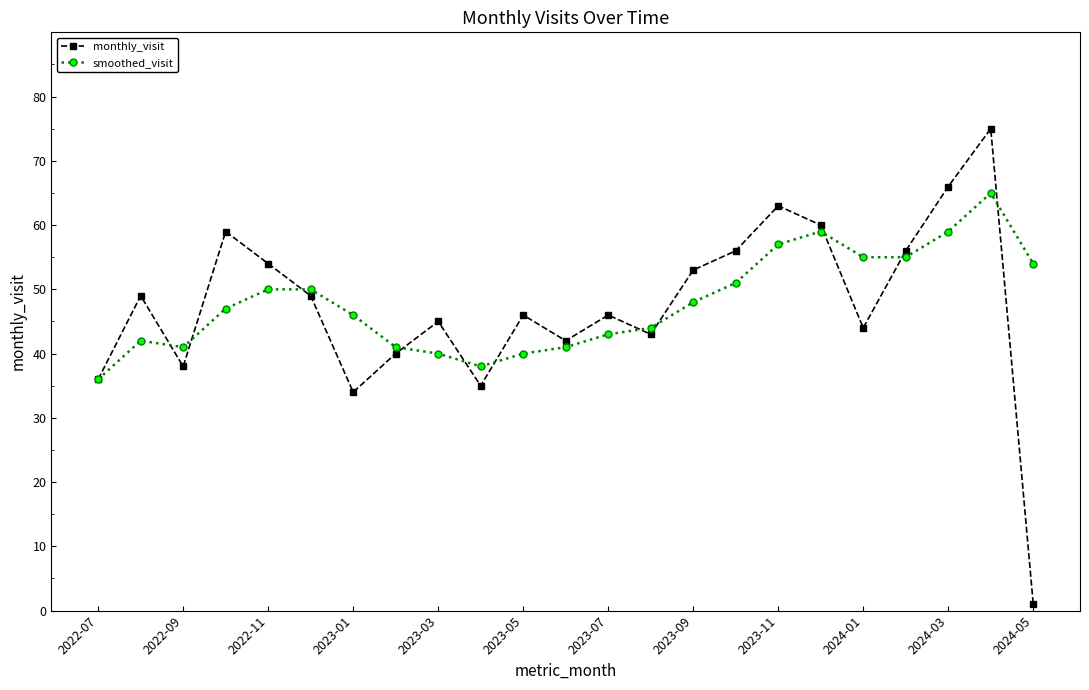

List the series in order of their peak value, highest first.

monthly_visit, smoothed_visit